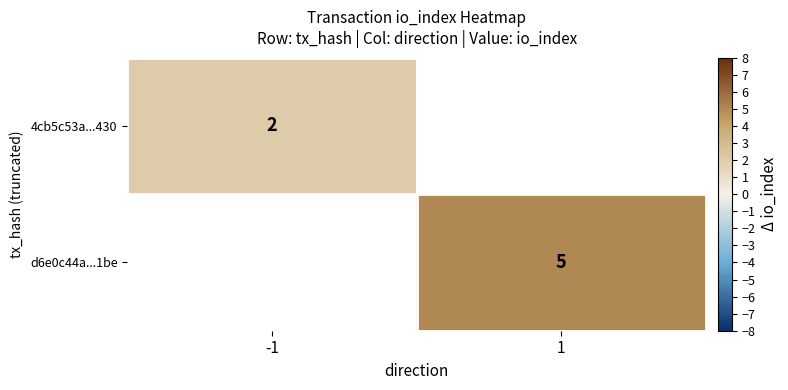

Is it true that d6e0c44a...1be equals 2 at 1?

False